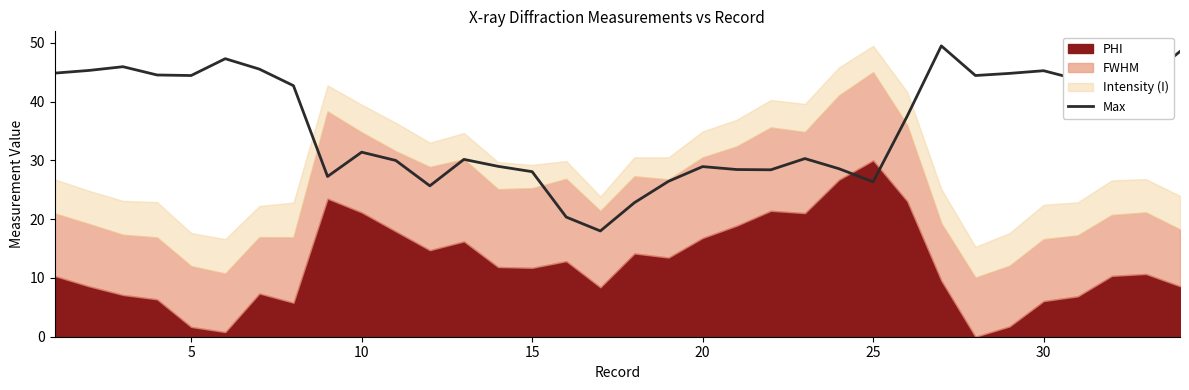

Does the chart have visible grid lines?

No